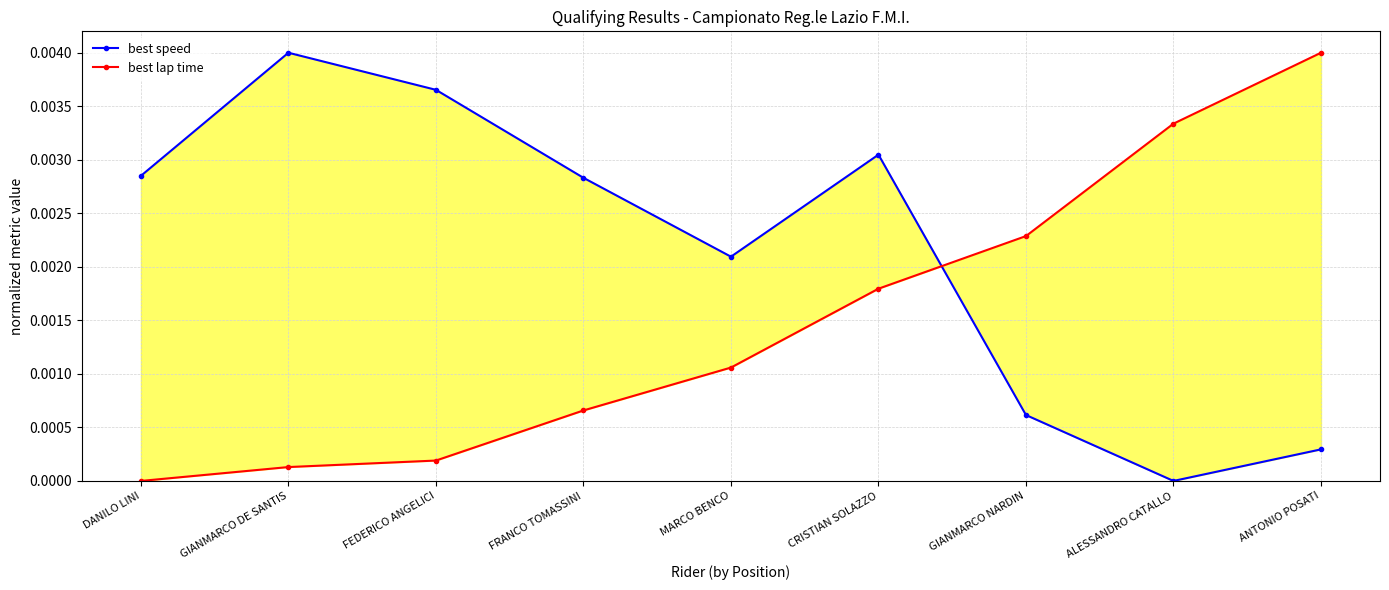

Is the value of best speed at GIANMARCO DE SANTIS greater than the value of best lap time at GIANMARCO DE SANTIS?

Yes